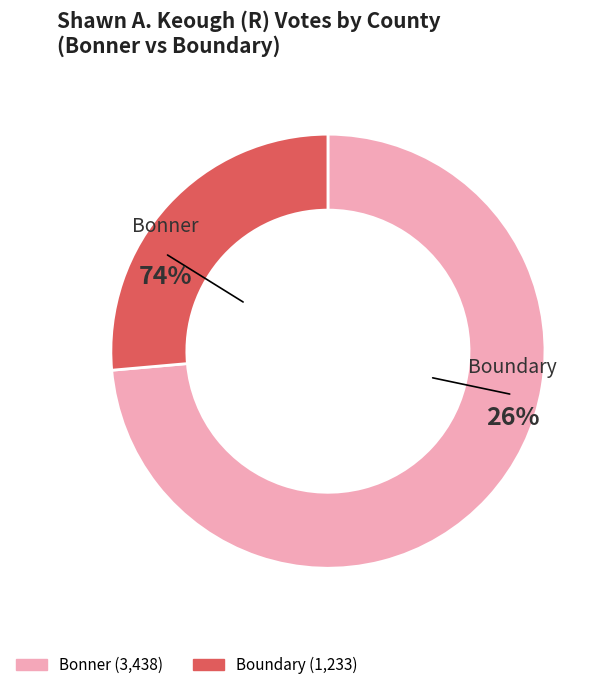

Which slice is the largest?

Bonner